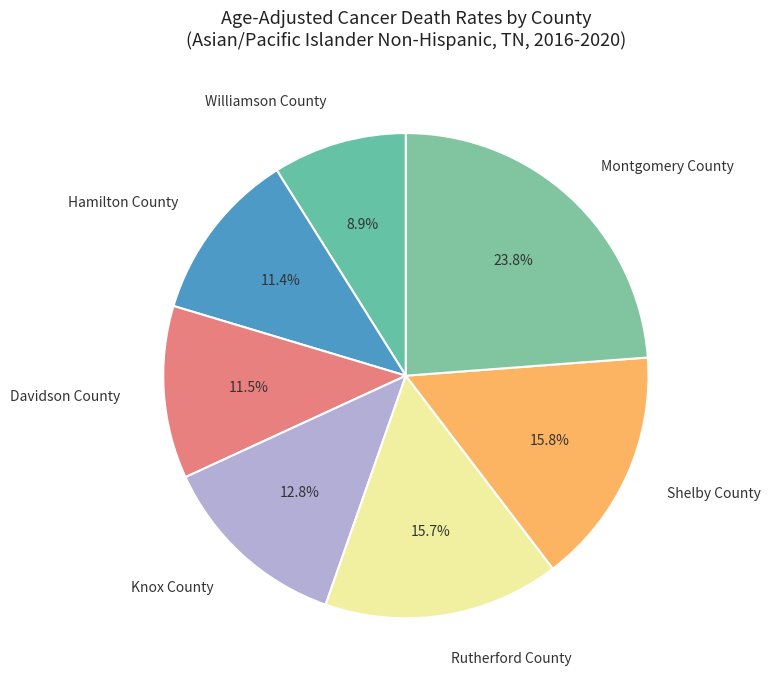

Between Williamson County and Knox County, which is larger?

Knox County